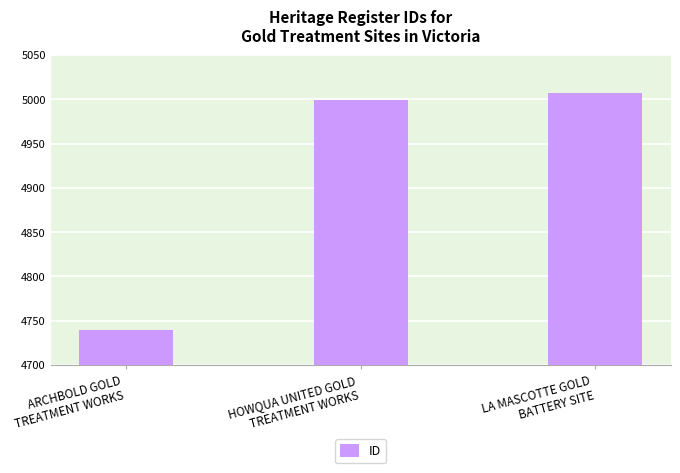

Rank the categories by value from lowest to highest.

ARCHBOLD GOLD
TREATMENT WORKS, HOWQUA UNITED GOLD
TREATMENT WORKS, LA MASCOTTE GOLD
BATTERY SITE